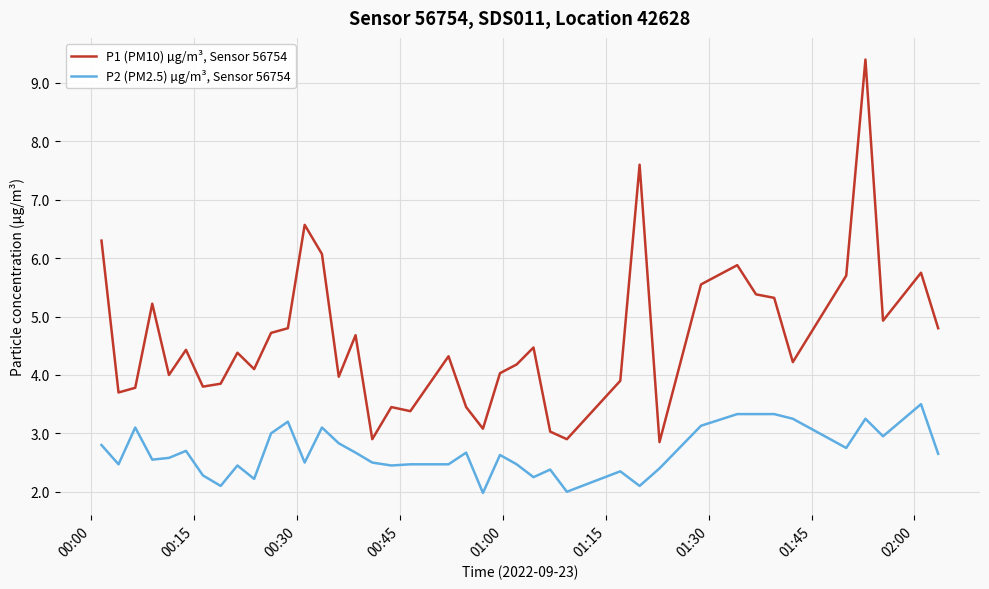

What is the minimum value for P1 (PM10) µg/m³, Sensor 56754?

2.9